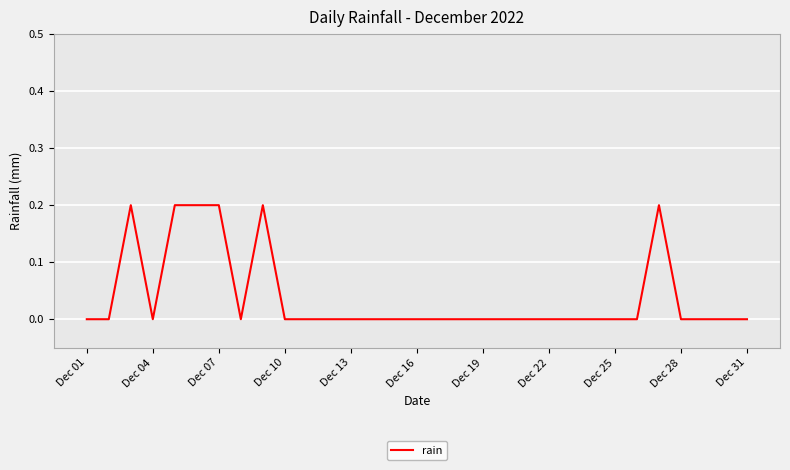

How many lines are shown in the chart?

1